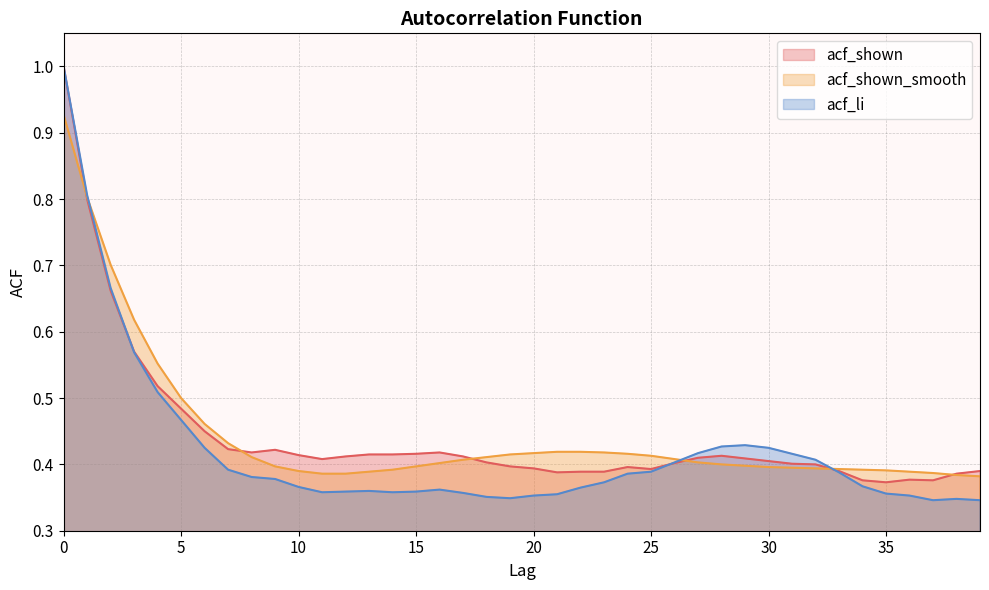

Is it true that acf_shown equals 0.4 at 12?

True